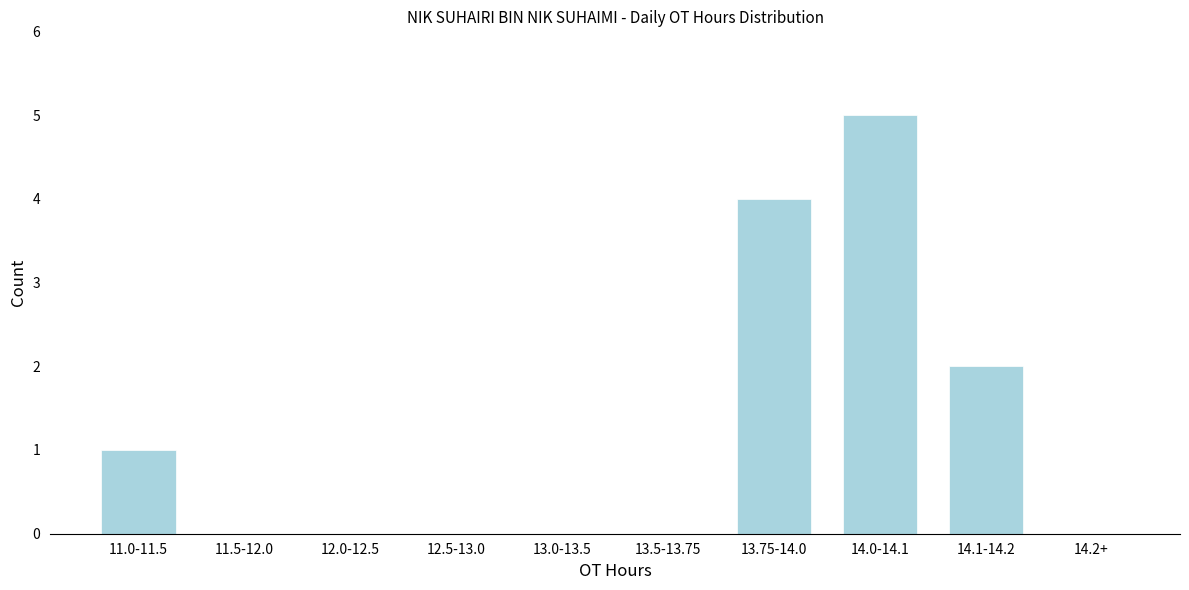

Reading right to left, what are all the values shown in this chart?

14.2+=0	14.1-14.2=2	14.0-14.1=5	13.75-14.0=4	13.5-13.75=0	13.0-13.5=0	12.5-13.0=0	12.0-12.5=0	11.5-12.0=0	11.0-11.5=1